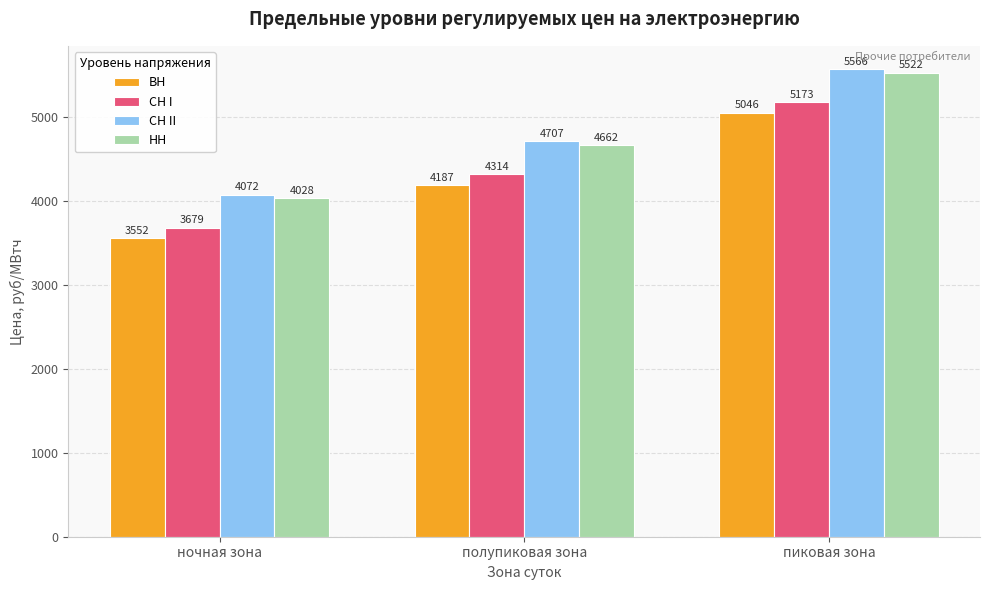

What is the approximate value of НН at полупиковая зона?

4662.4